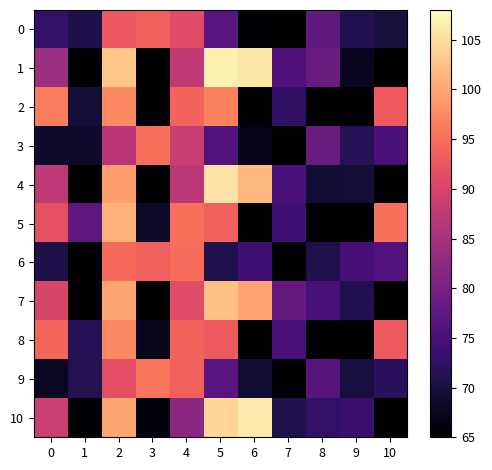

Reading right to left, what are all the values shown in this chart?

0: 10=69.8	9=71.1	8=77.6	7=65.0	6=65.5	5=76.6	4=91.3	3=93.7	2=92.7	1=70.6	0=72.9
1: 10=65.0	9=67.6	8=78.5	7=75.7	6=106.0	5=106.8	4=87.5	3=65.0	2=102.9	1=65.0	0=83.8
2: 10=92.9	9=65.0	8=65.0	7=72.6	6=65.0	5=96.9	4=93.9	3=65.0	2=97.5	1=69.5	0=96.4
3: 10=75.3	9=71.5	8=78.4	7=65.0	6=67.0	5=76.2	4=88.4	3=95.1	2=87.0	1=68.5	0=68.5
4: 10=65.0	9=69.4	8=69.2	7=75.4	6=101.7	5=105.6	4=87.1	3=65.0	2=99.4	1=65.0	0=87.4
5: 10=95.2	9=65.0	8=65.0	7=74.2	6=65.0	5=93.8	4=95.2	3=68.4	2=100.9	1=77.2	0=91.8
6: 10=76.2	9=74.9	8=71.0	7=65.0	6=74.2	5=70.9	4=95.0	3=93.6	2=94.7	1=65.0	0=70.6
7: 10=65.0	9=71.2	8=75.0	7=78.3	6=99.9	5=102.4	4=91.3	3=65.0	2=100.0	1=65.0	0=90.1
8: 10=93.1	9=65.0	8=65.0	7=75.0	6=65.0	5=93.2	4=93.9	3=67.4	2=97.5	1=71.4	0=94.4
9: 10=72.0	9=70.0	8=76.5	7=65.0	6=68.9	5=76.6	4=93.6	3=95.7	2=91.6	1=71.3	0=67.8
10: 10=65.0	9=73.6	8=72.8	7=70.8	6=106.2	5=104.4	4=82.0	3=66.1	2=100.0	1=65.4	0=88.7